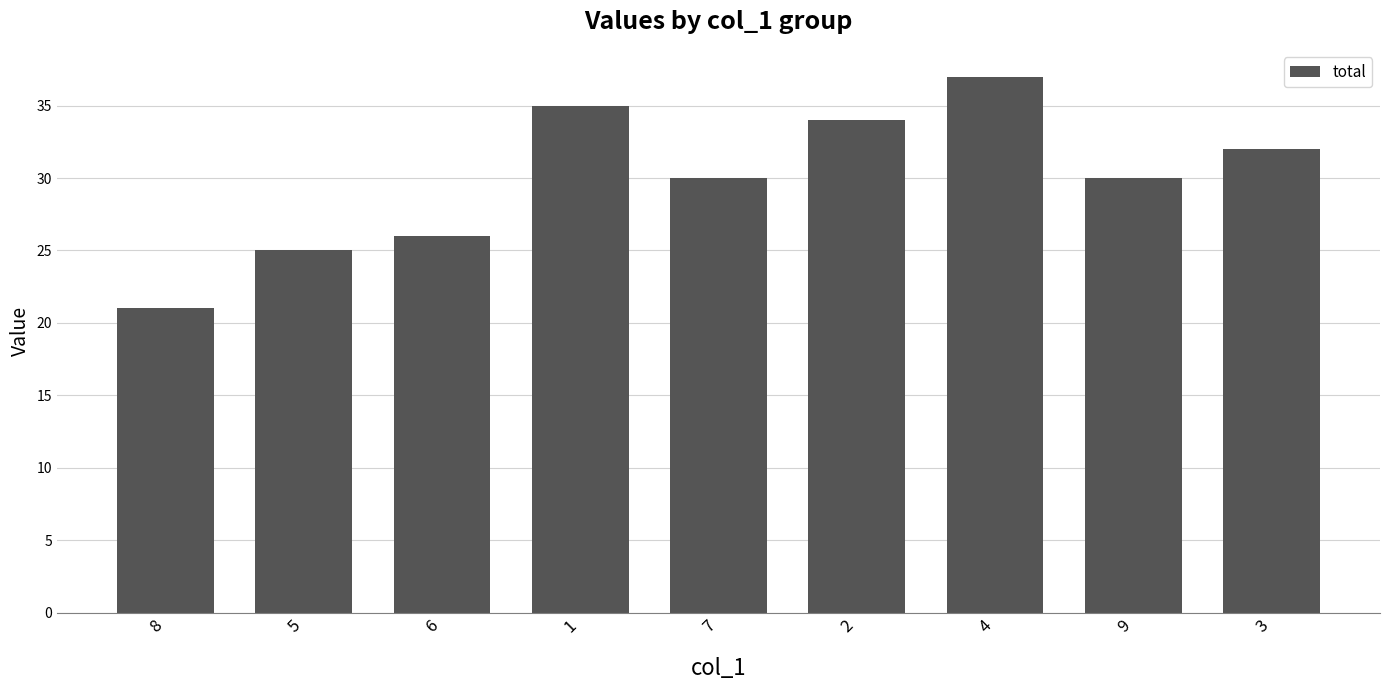

Reading left to right, extract all data points from this chart.

21	25	26	35	30	34	37	30	32